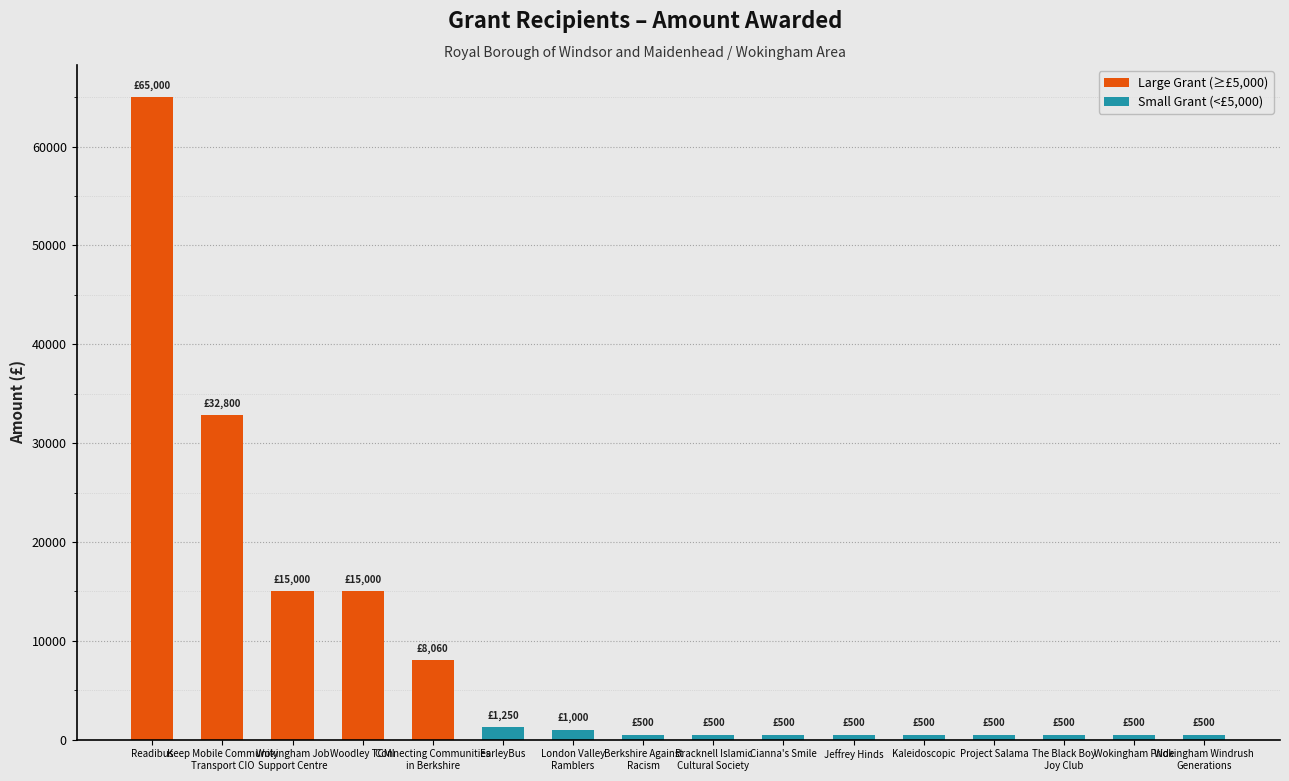

Where is the data nearest to the value 32750?

Keep Mobile Community
Transport CIO